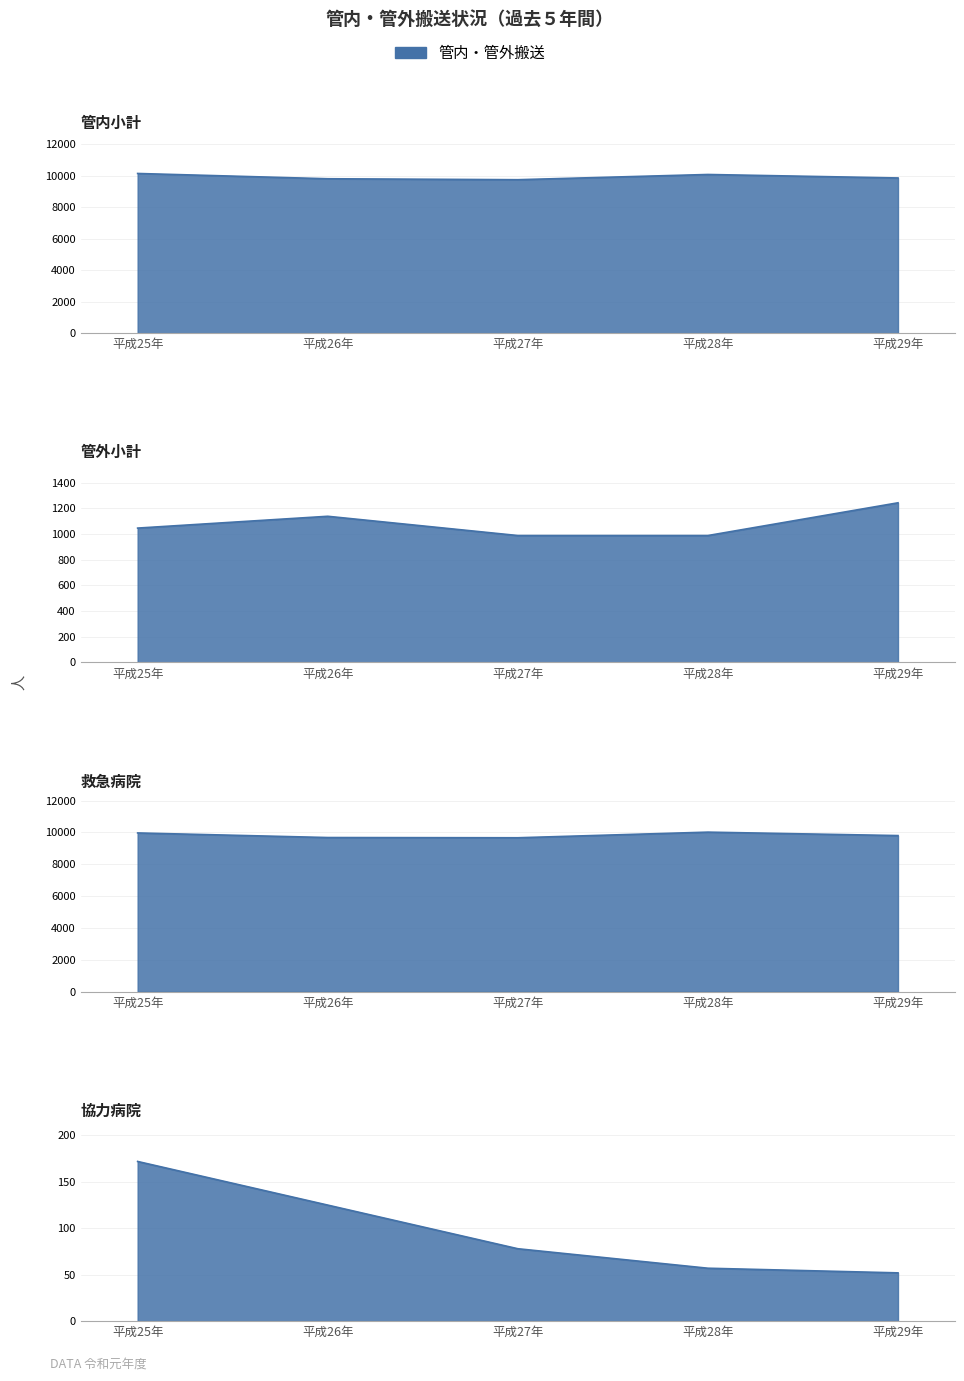

List the labels in order of 救急病院 value, largest first.

平成28年, 平成25年, 平成29年, 平成26年, 平成27年